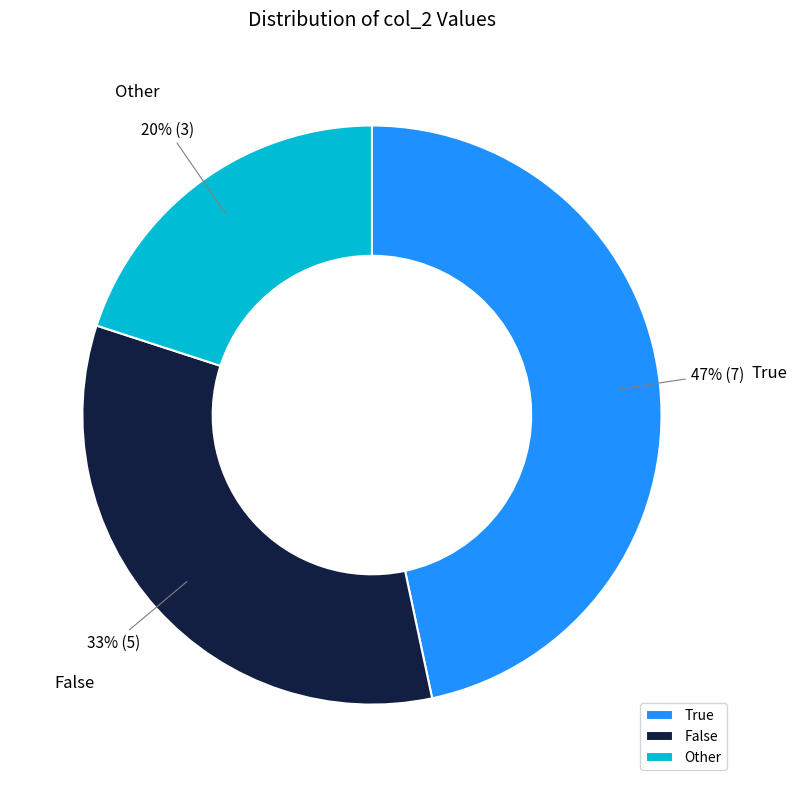

To the nearest percent, what is the average slice percentage?

33%